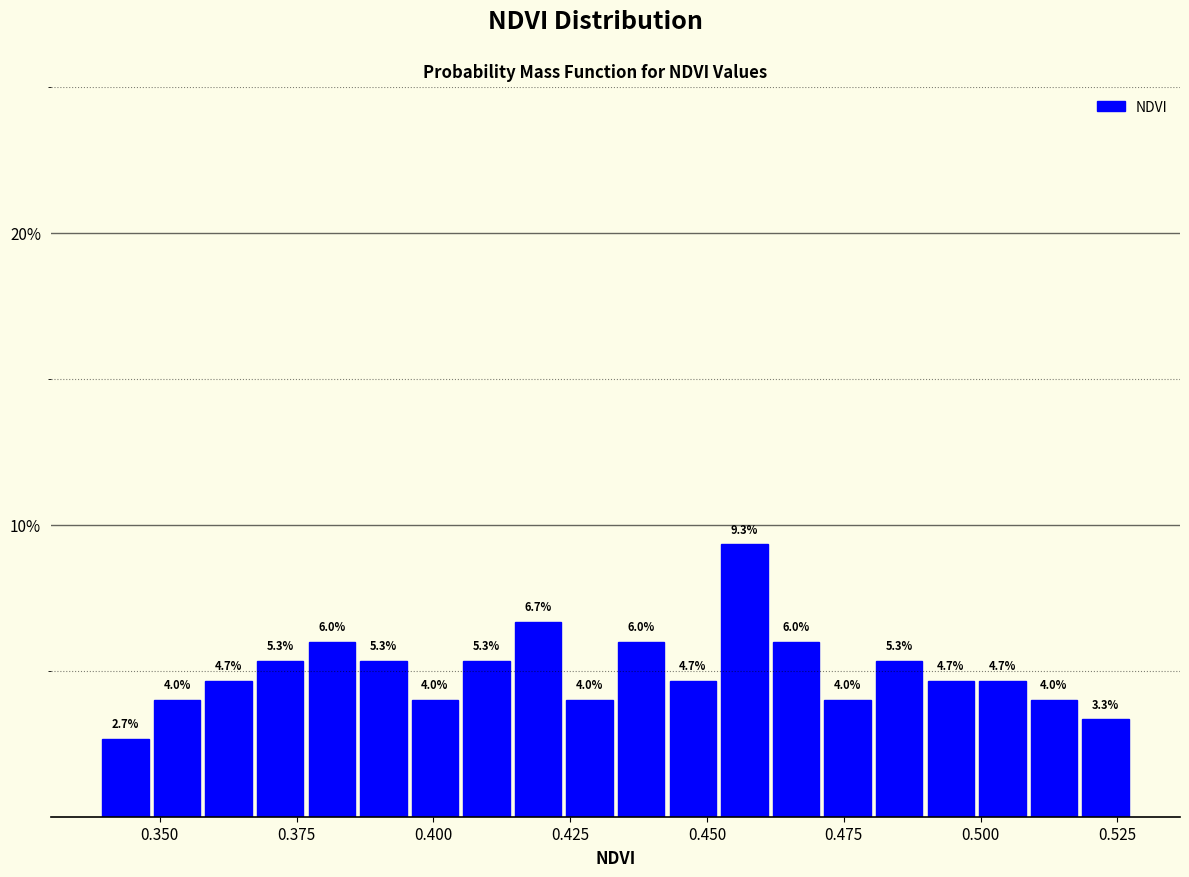

Around what value on the x-axis is the tallest bar? Give the approximate position of its centre, as read against the axis.

0.455